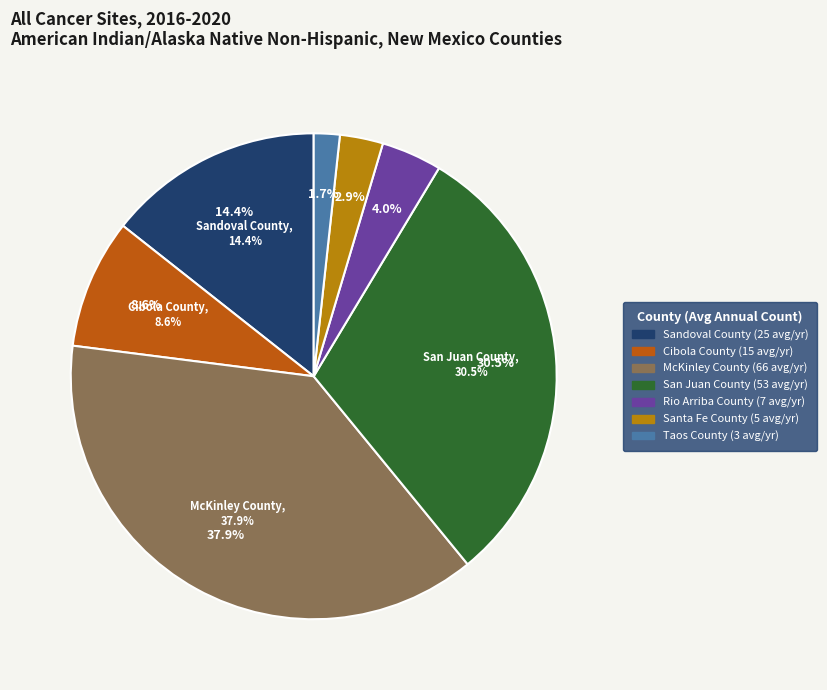

To the nearest percent, what portion does Sandoval County represent?

14%